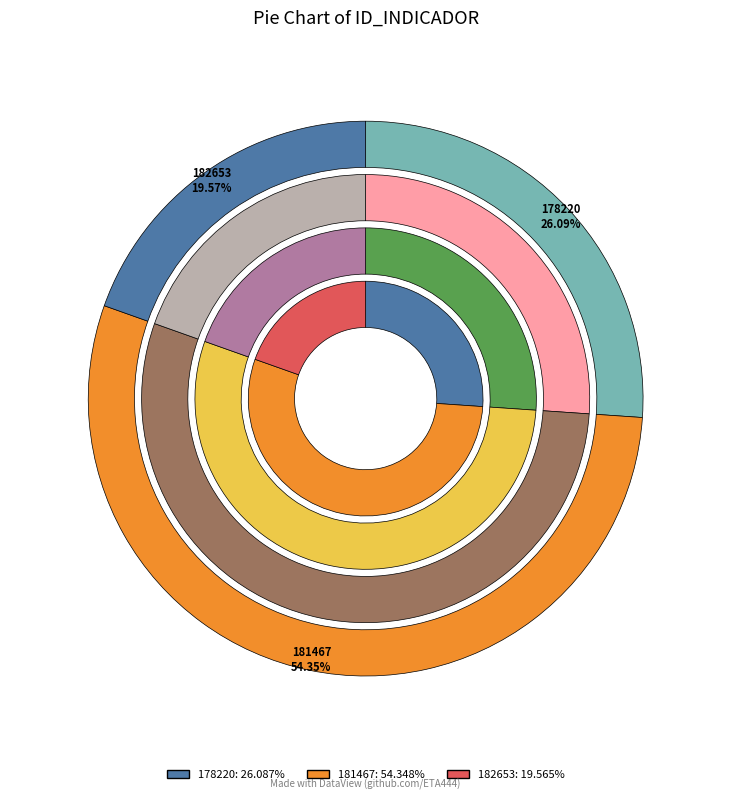

To the nearest percent, what percentage of the pie is 182653?

20%